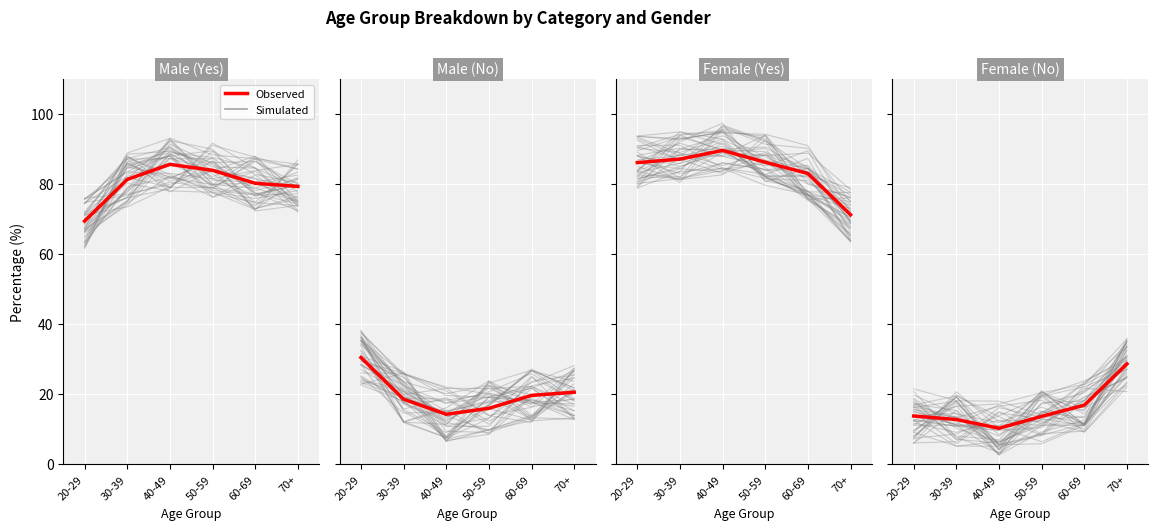

What is the change in value from 30-39 to 60-69?

-1.1